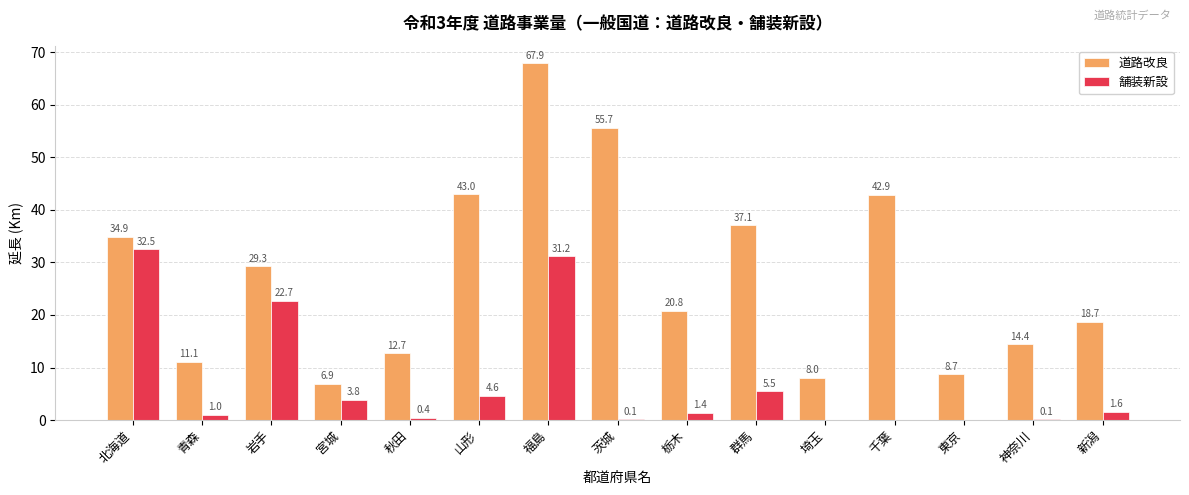

True or false: 道路改良 has a value of 19.7 at 山形.

False